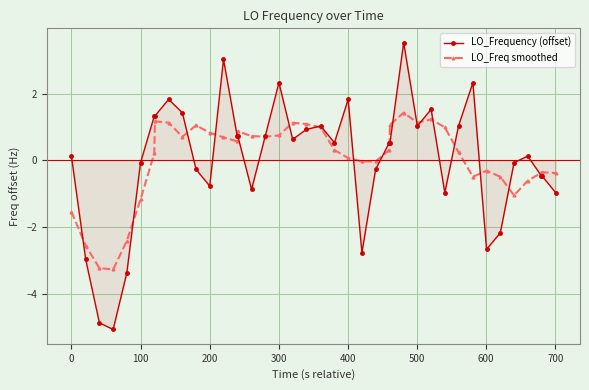

After their last crossing, which series has the higher values: LO_Frequency (offset) or LO_Freq smoothed?

LO_Freq smoothed